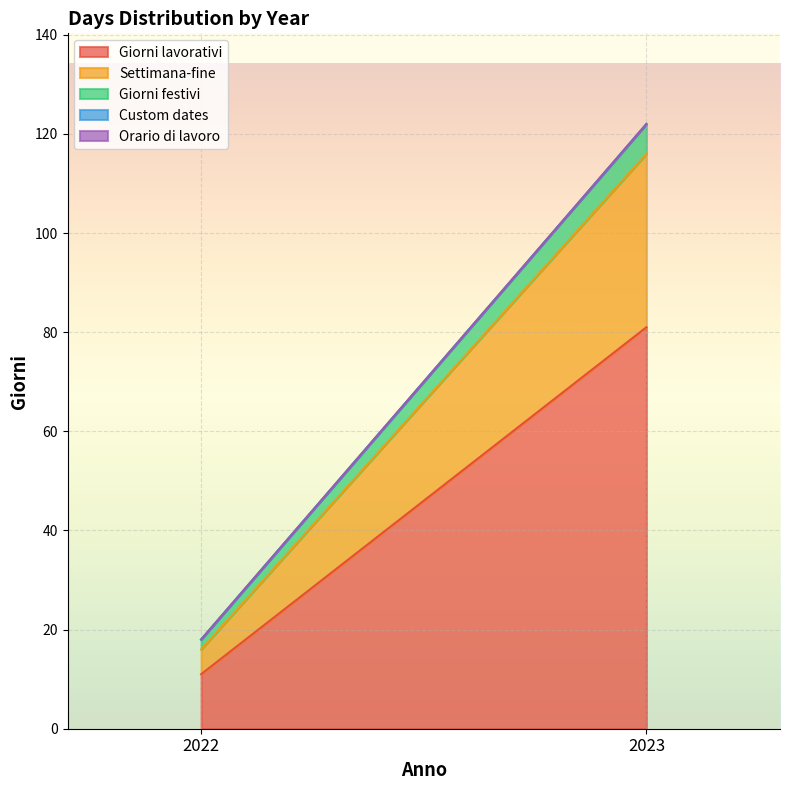

List the series in order of their peak value, highest first.

Giorni lavorativi, Settimana-fine, Giorni festivi, Custom dates, Orario di lavoro